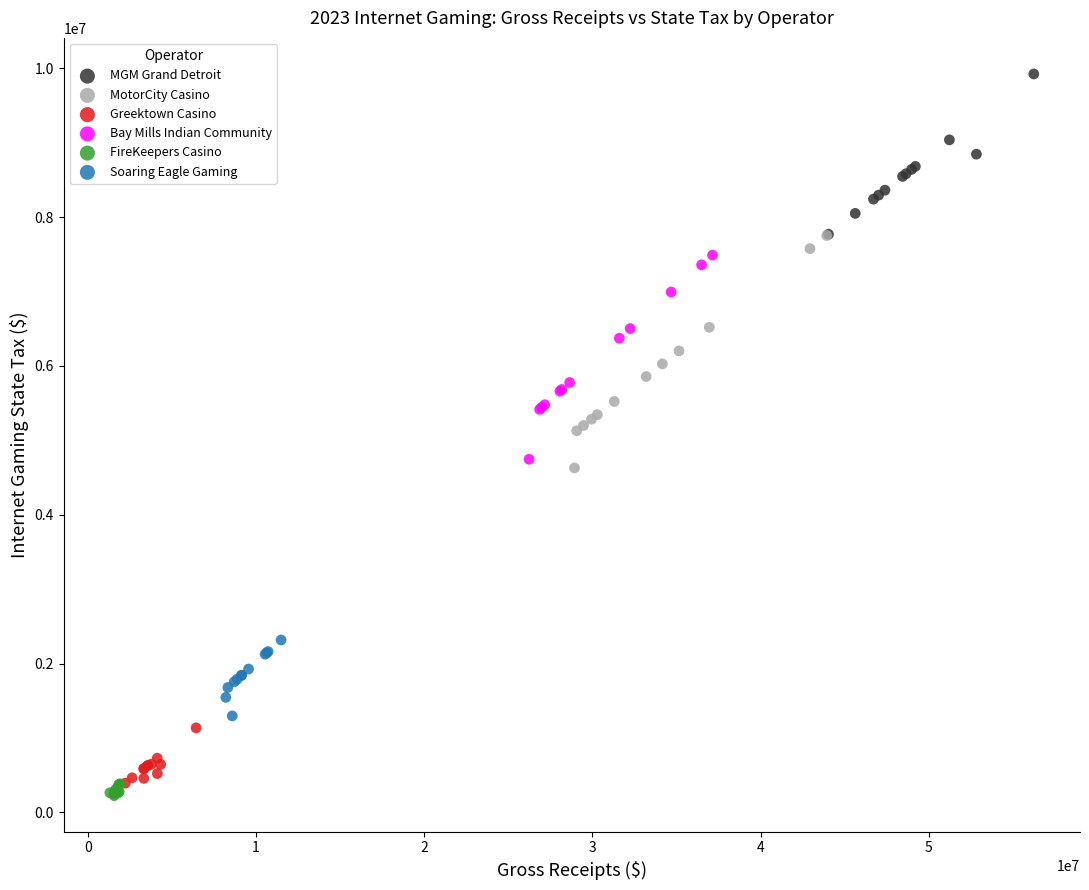

Which series reaches the maximum Y coordinate?

MGM Grand Detroit